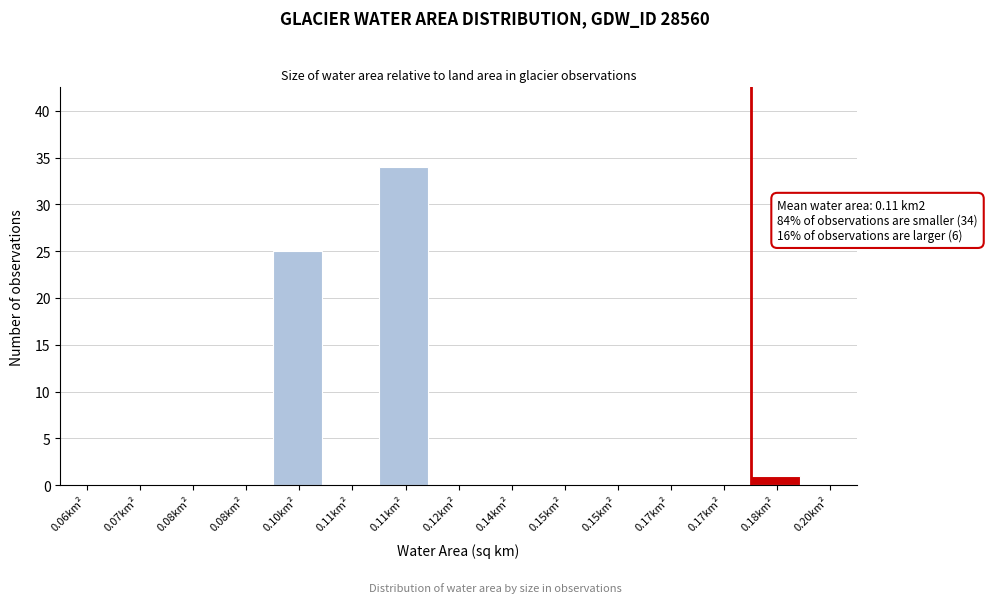

How many distinct data groups are displayed?

1